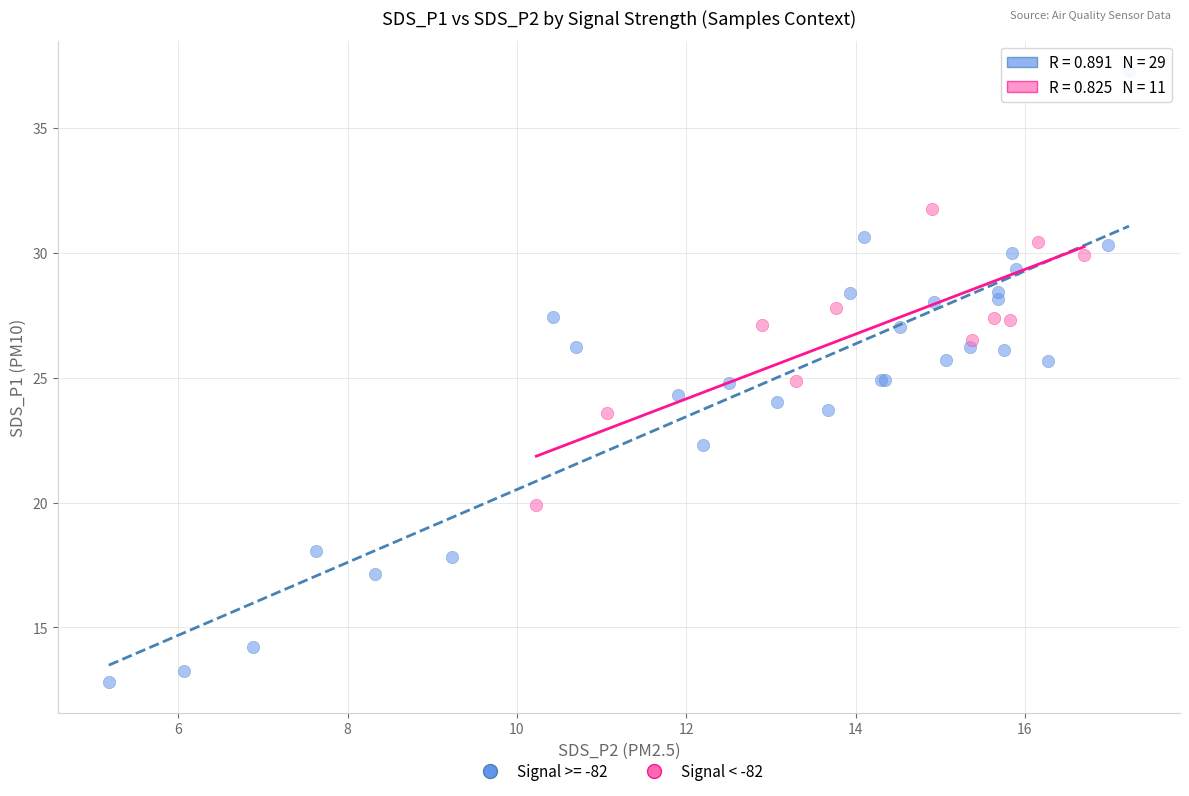

Which series reaches the maximum Y coordinate?

Signal >= -82